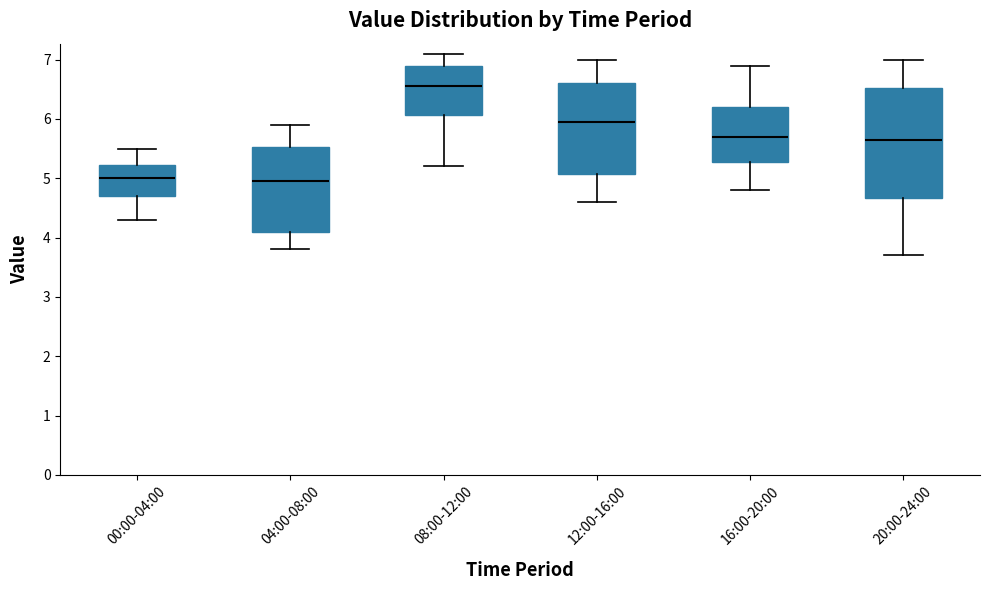

Reading left to right, read every box against the y-axis: the position of its median line, the range the box covers, and the ends of its whiskers. The values are not printed on the chart, so give them approximately, as read against the axis.

00:00-04:00: median 5.0, box 4.7 to 5.2, whiskers 4.3 to 5.5
04:00-08:00: median 5.0, box 4.1 to 5.5, whiskers 3.8 to 5.9
08:00-12:00: median 6.6, box 6.1 to 6.9, whiskers 5.2 to 7.1
12:00-16:00: median 6.0, box 5.1 to 6.6, whiskers 4.6 to 7.0
16:00-20:00: median 5.7, box 5.3 to 6.2, whiskers 4.8 to 6.9
20:00-24:00: median 5.7, box 4.7 to 6.5, whiskers 3.7 to 7.0